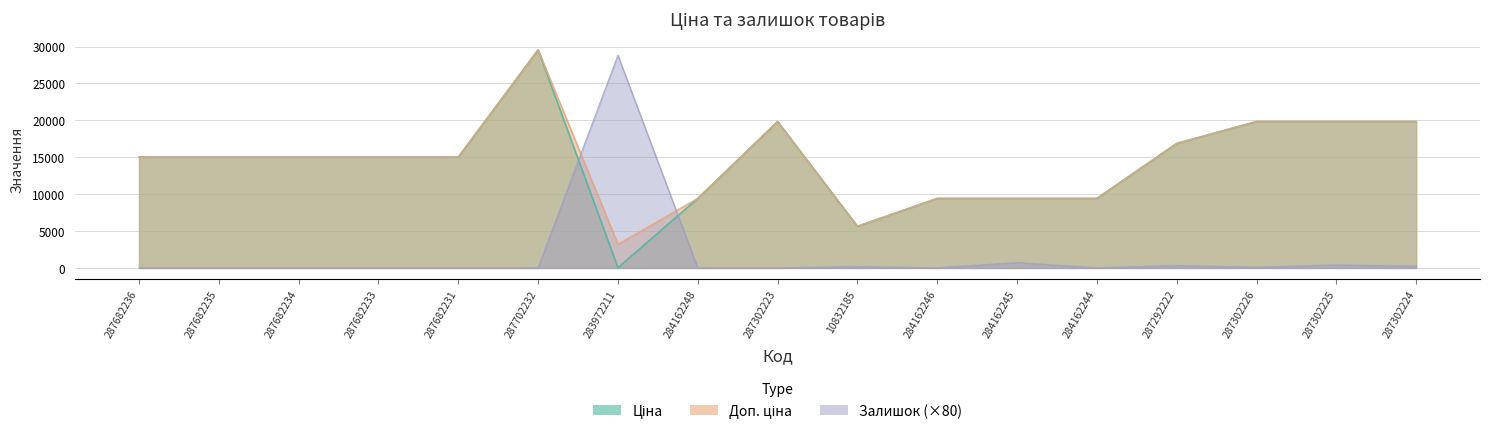

What is the lowest value of the Ціна series?

32.0